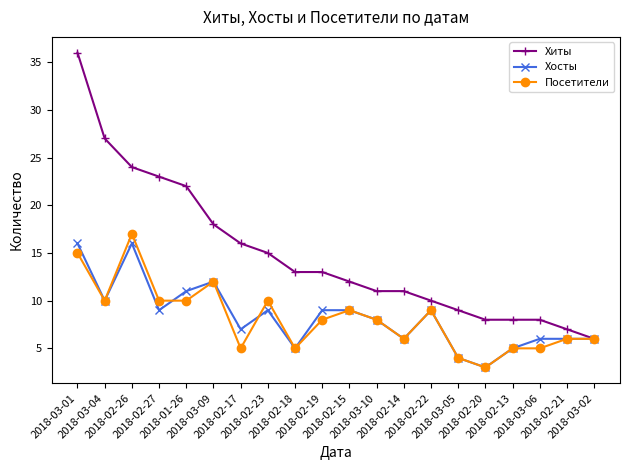

At which category is the sum across all series the highest?

2018-03-01